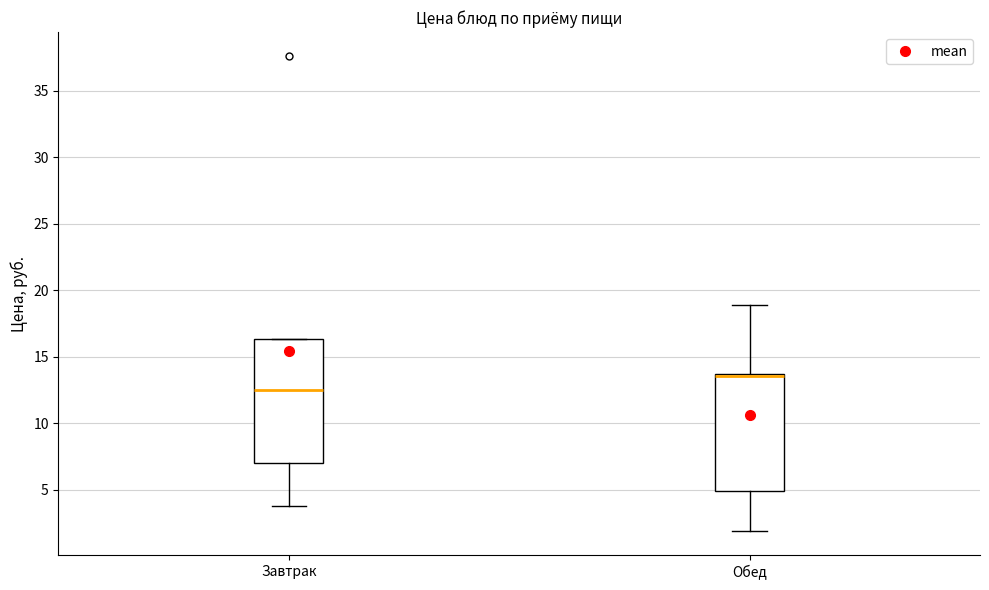

Reading left to right, transcribe this box plot: for each box, give where its median line is, the range the box spans, and where its two whiskers end, as read against the y-axis. The values are not printed on the chart, so give them approximately, as read against the axis.

Завтрак: median 12.5, box 7.0 to 16.5, whiskers 4.0 to 16.5
Обед: median 13.5 (drawn on the box's upper edge), box 5.0 to 13.5, whiskers 2.0 to 19.0